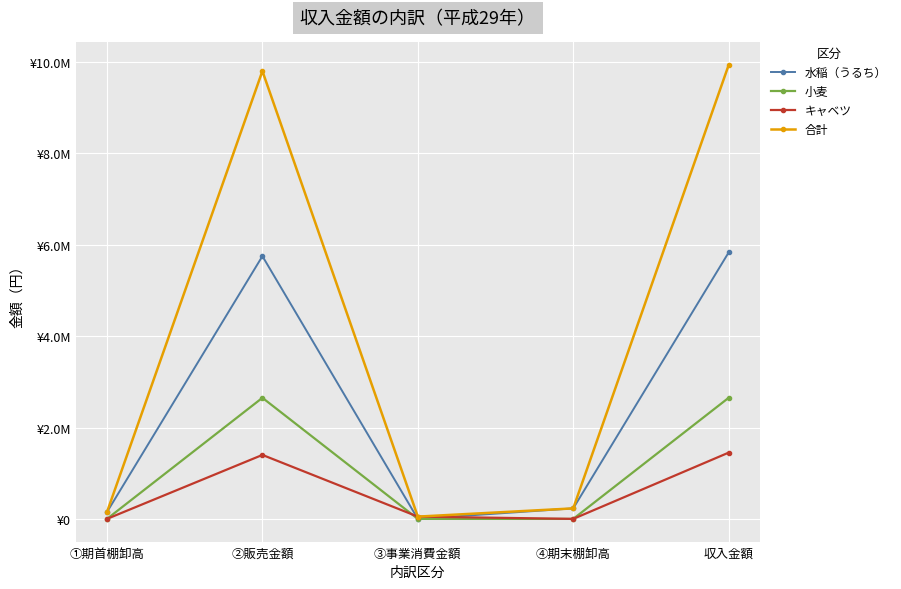

What are all the series names shown in the legend?

水稲（うるち）, 小麦, キャベツ, 合計